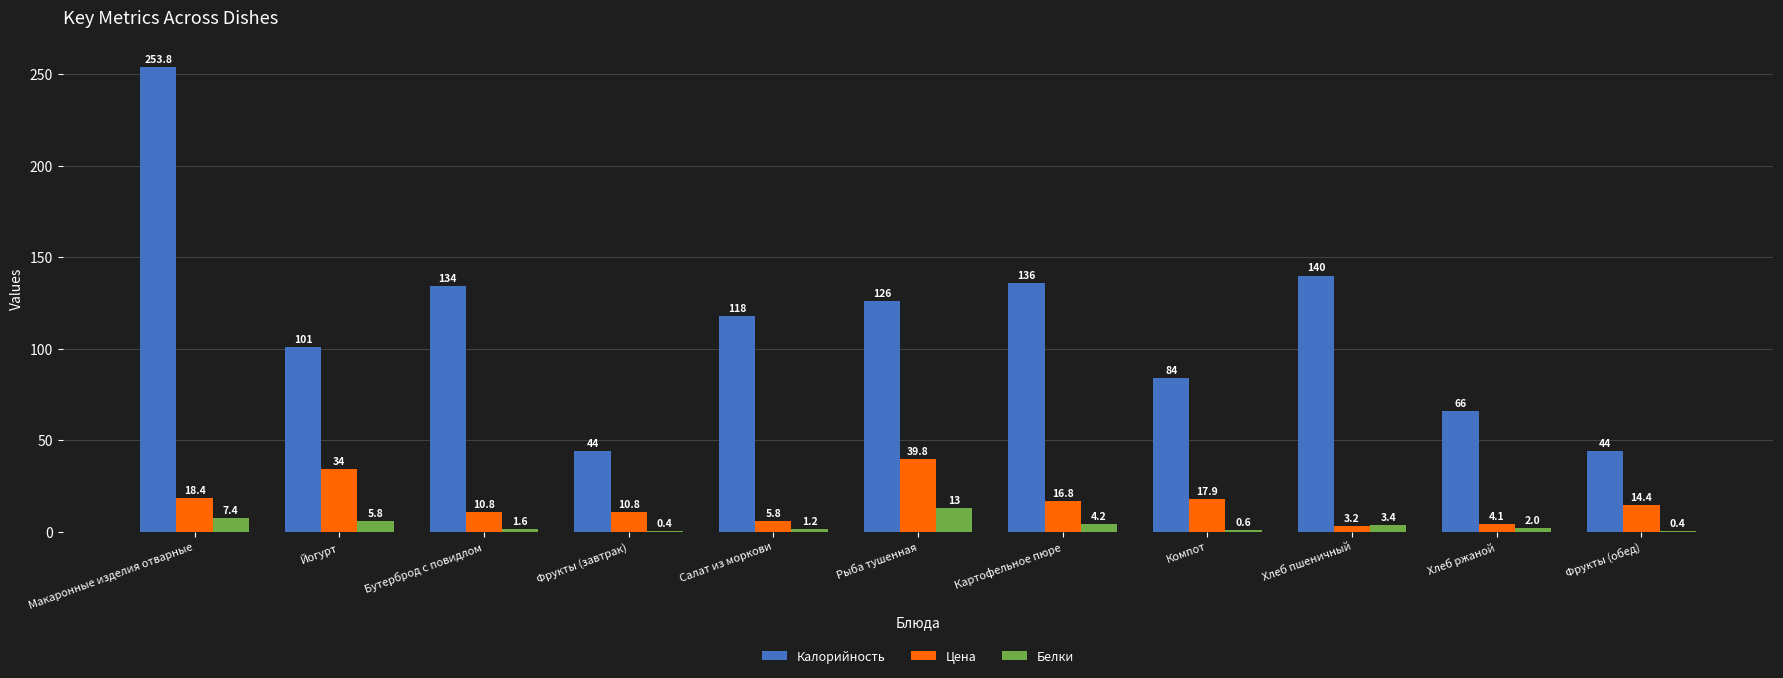

What is the approximate value of Цена at Фрукты (обед)?

14.4